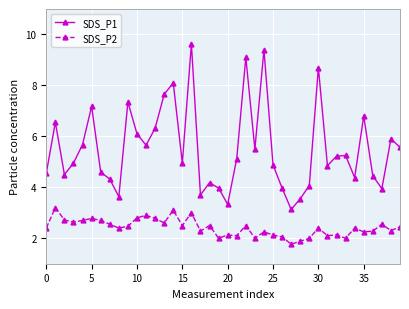

True or false: SDS_P1 and SDS_P2 intersect in this chart.

False